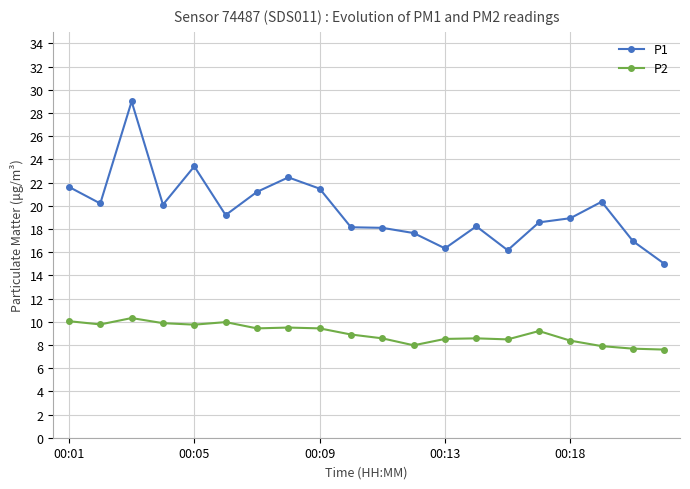

What is the value of the P2 point at the 6th from the left?

10.0